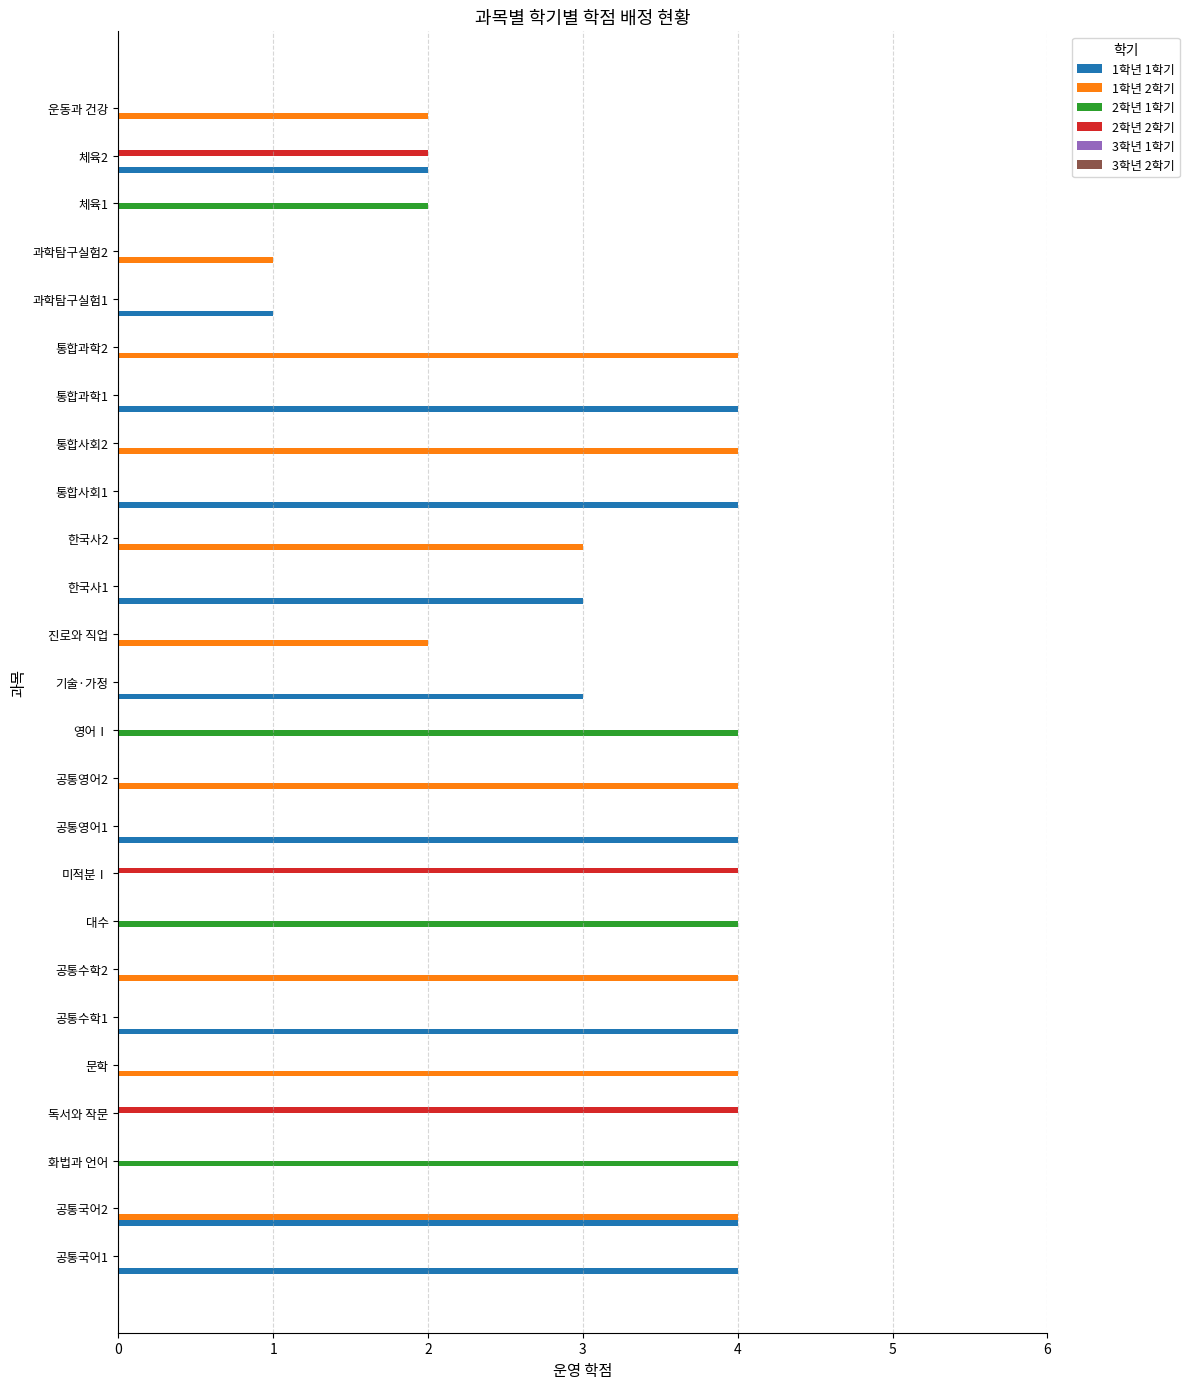

Which series changed the most between 대수 and 과학탐구실험1?

2학년 1학기